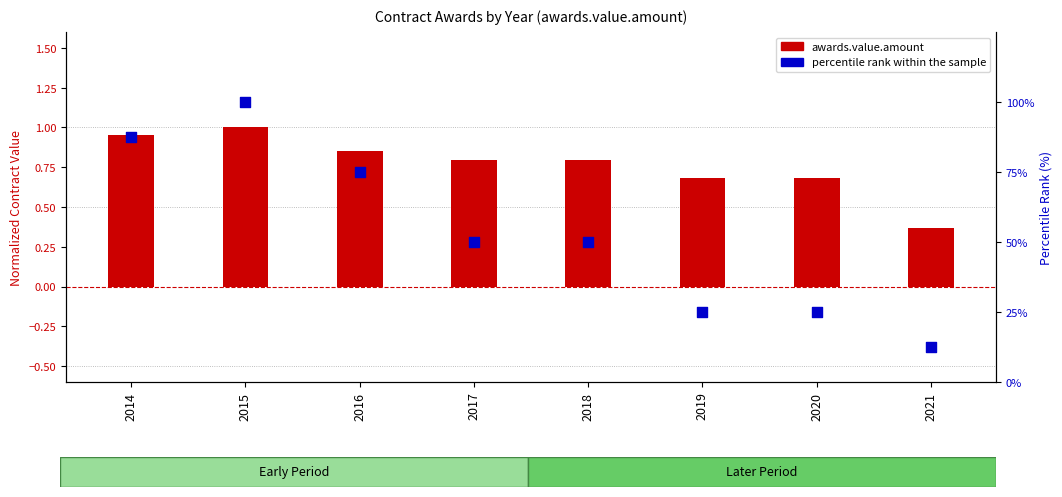

Which series has the widest spread of Y values?

percentile rank within the sample